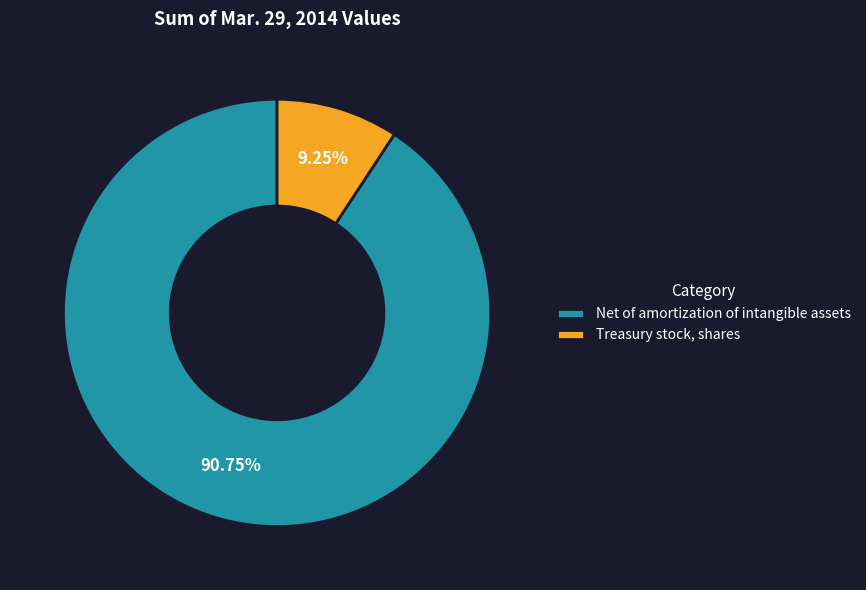

To the nearest percent, what is the average slice percentage?

50%